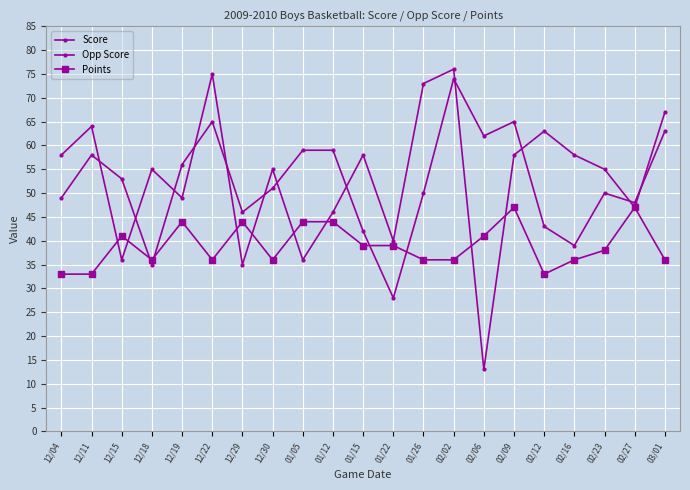

At how many categories does at least one series exceed 16?

21